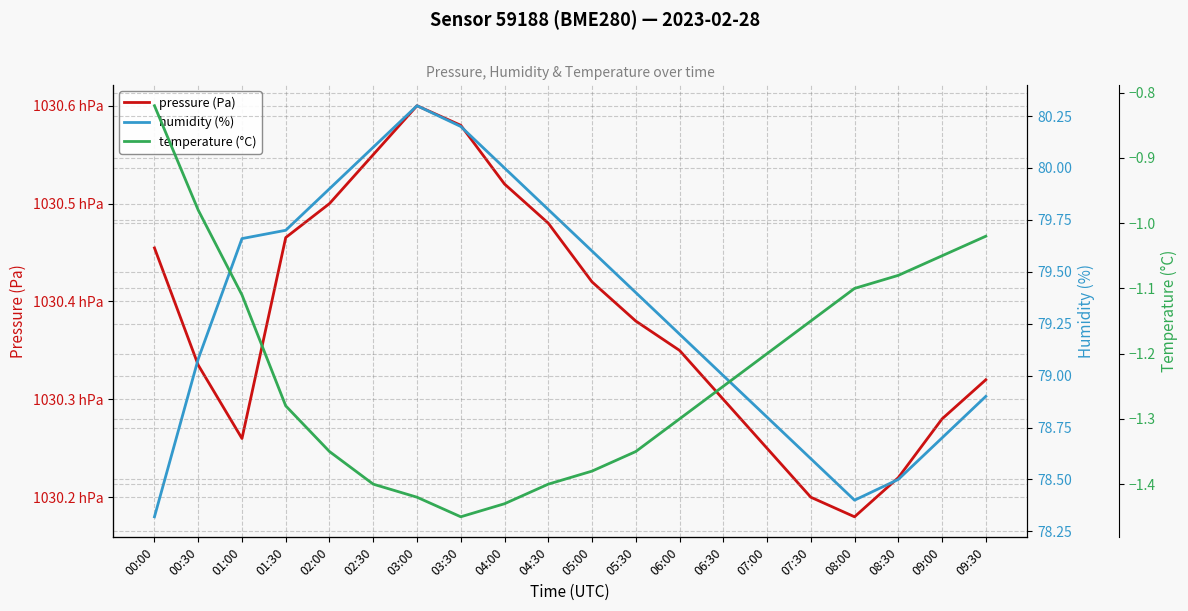

True or false: temperature (°C) has a value of -2.0 at 03:30.

False